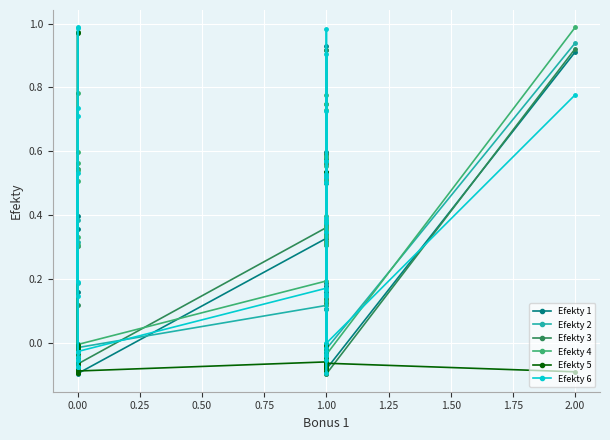

How many lines are shown in the chart?

6